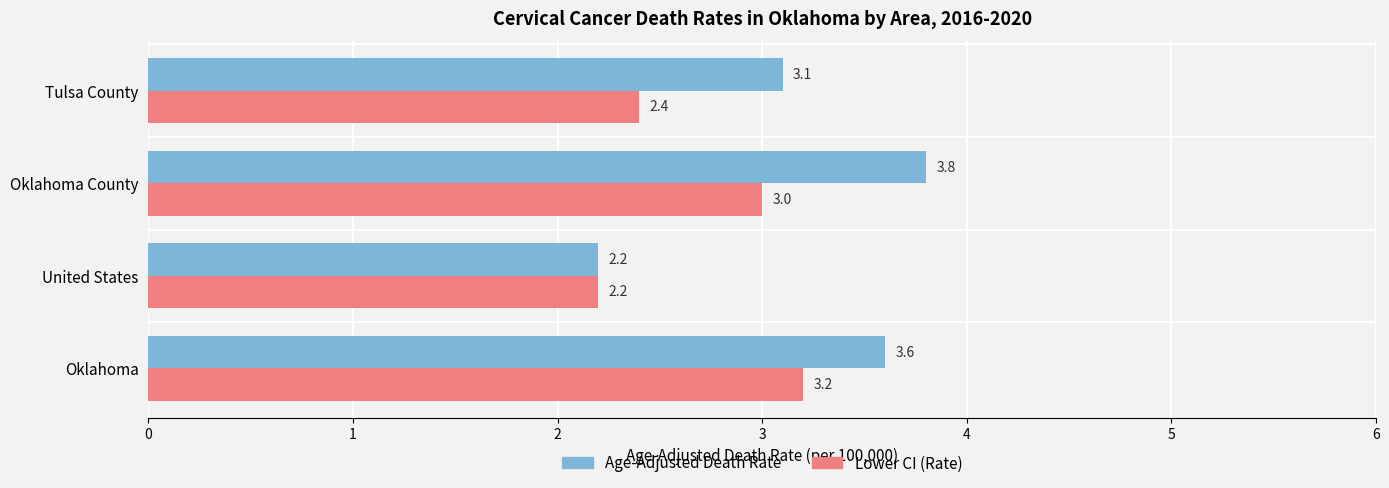

What is the smallest value displayed?

2.2